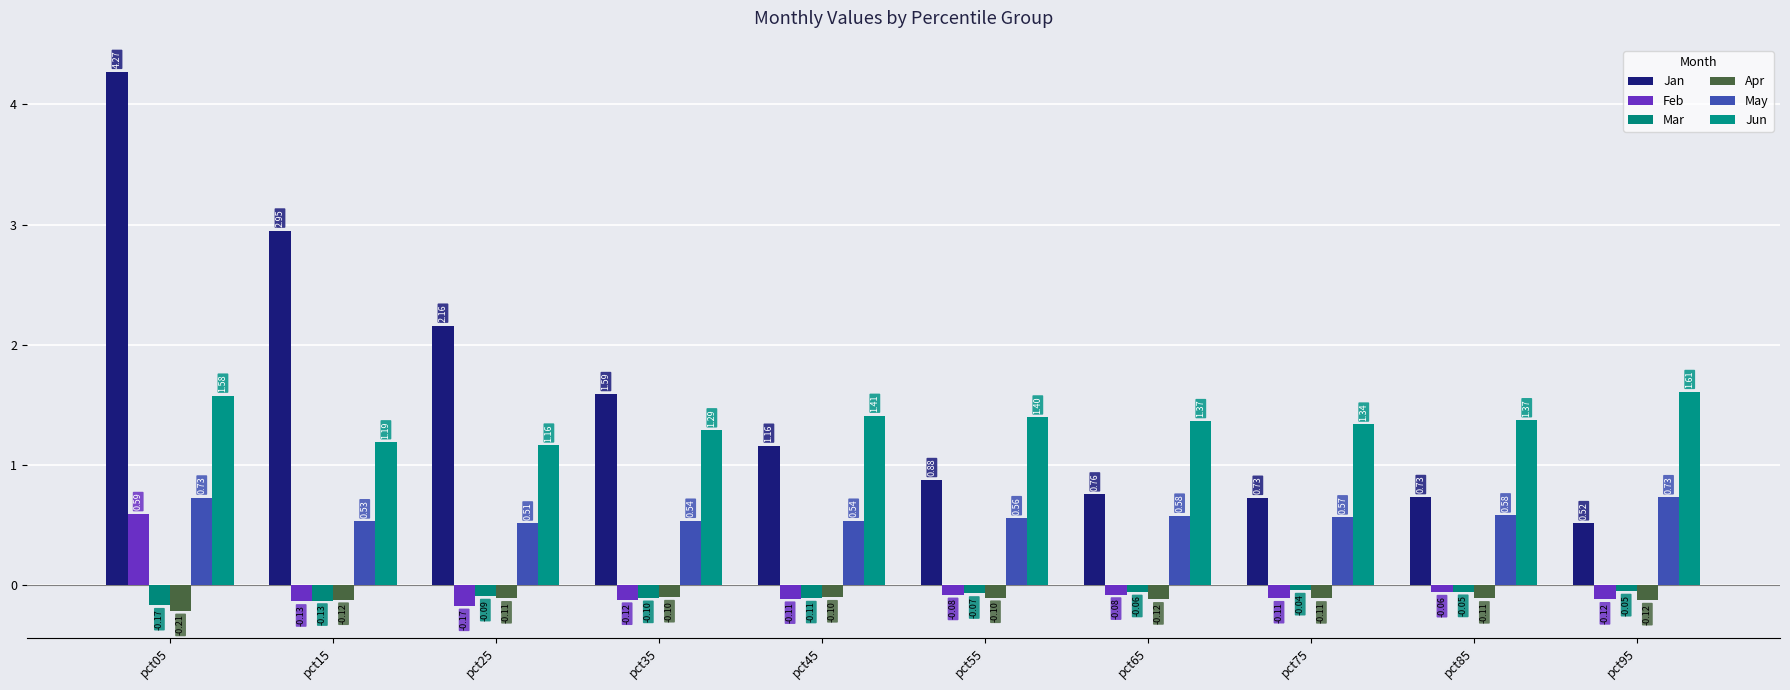

Reading right to left, list all the values displayed in this chart.

Jan: 0.5	0.7	0.7	0.8	0.9	1.2	1.6	2.2	3.0	4.3
Feb: -0.1	-0.1	-0.1	-0.1	-0.1	-0.1	-0.1	-0.2	-0.1	0.6
Mar: -0.0	-0.1	-0.0	-0.1	-0.1	-0.1	-0.1	-0.1	-0.1	-0.2
Apr: -0.1	-0.1	-0.1	-0.1	-0.1	-0.1	-0.1	-0.1	-0.1	-0.2
May: 0.7	0.6	0.6	0.6	0.6	0.5	0.5	0.5	0.5	0.7
Jun: 1.6	1.4	1.3	1.4	1.4	1.4	1.3	1.2	1.2	1.6